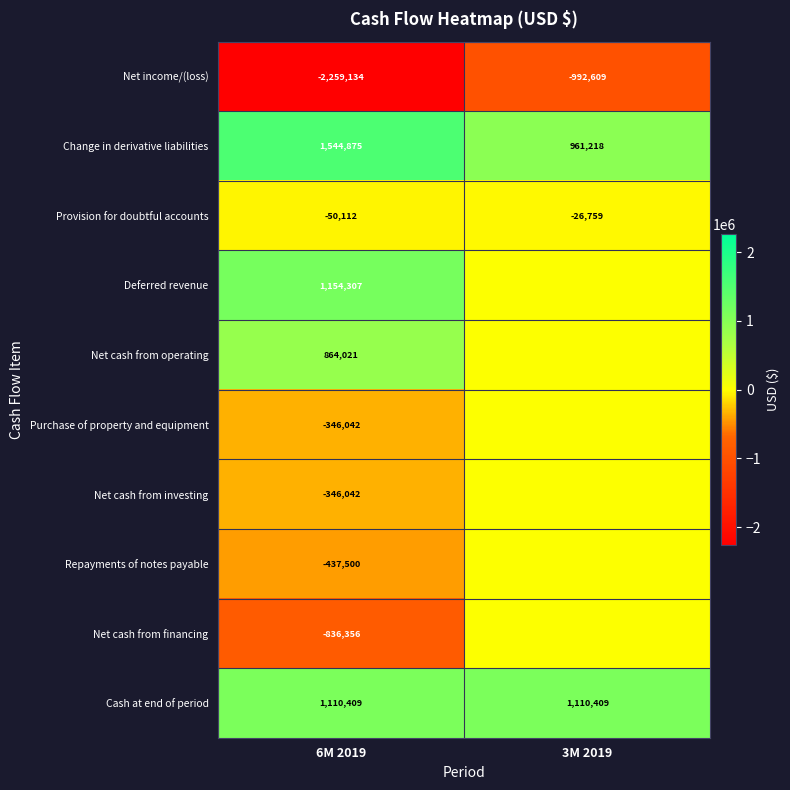

Read the Net income/(loss) value at 6M 2019.

-2259134